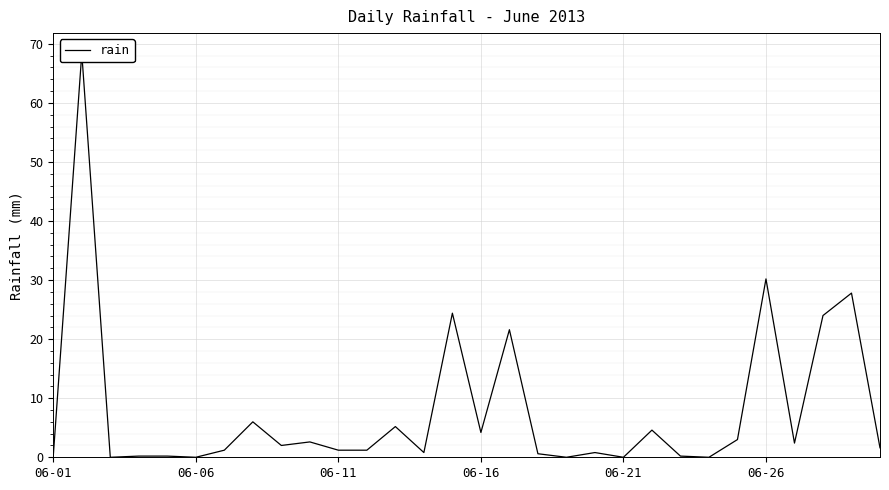

How many values are above zero?

25